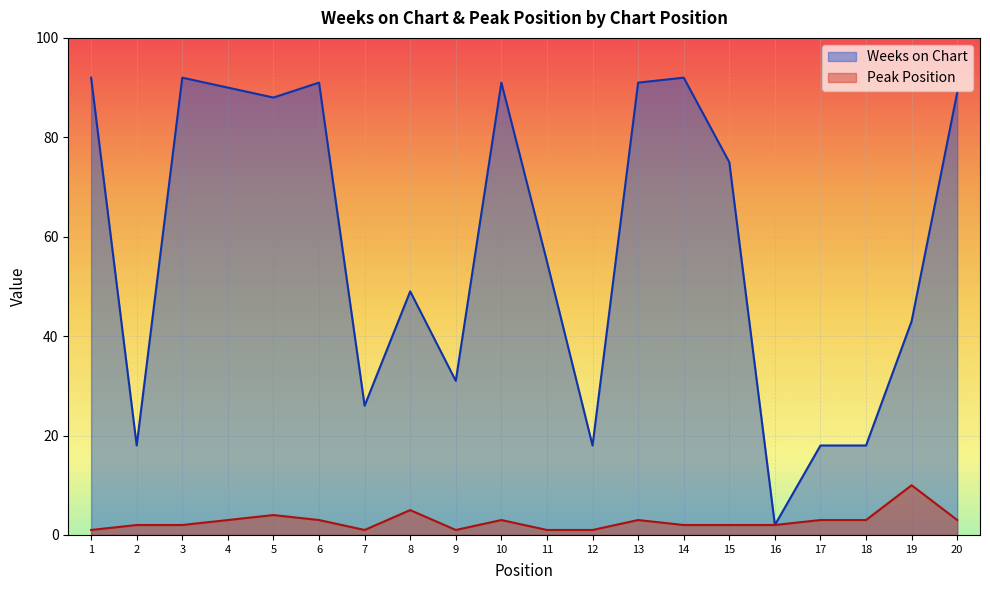

True or false: Weeks on Chart and Peak Position cross at least once.

False